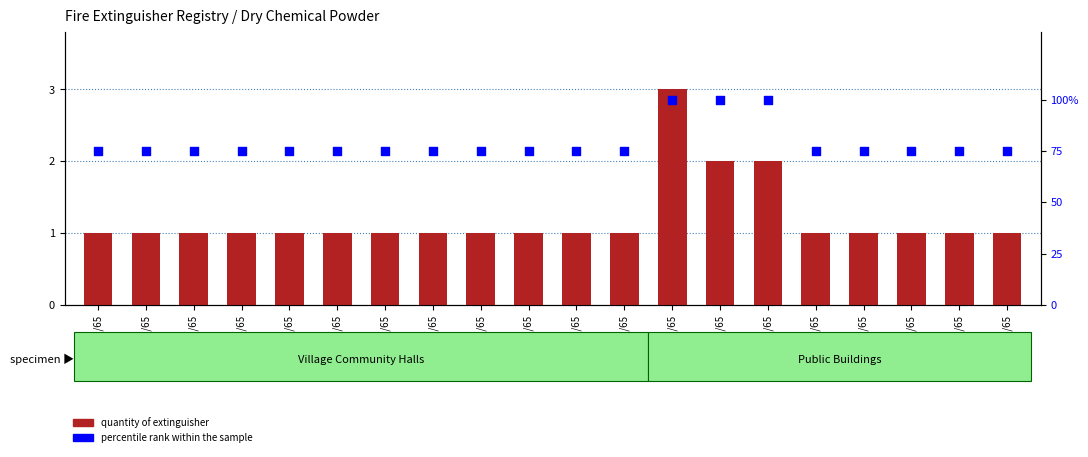

What is the total value across all series at 002/65?

76